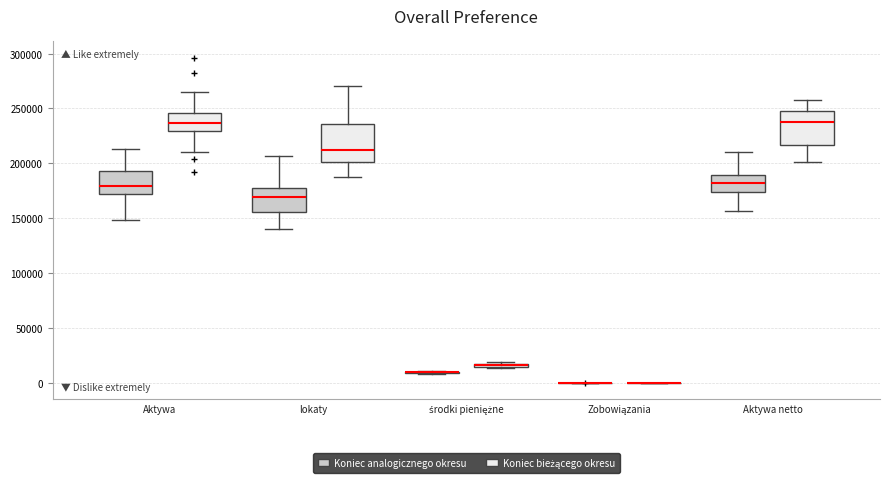

Reading left to right, transcribe this box plot: for each box, give where its median line is, the range the box spans, and where its two whiskers end, as read against the y-axis. The values are not printed on the chart, so give them approximately, as read against the axis.

Aktywa (Koniec analogicznego okresu): median 180000, box 170000 to 195000, whiskers 150000 to 215000
Aktywa (Koniec bieżącego okresu): median 235000, box 230000 to 245000, whiskers 210000 to 265000
lokaty (Koniec analogicznego okresu): median 170000, box 155000 to 180000, whiskers 140000 to 205000
lokaty (Koniec bieżącego okresu): median 215000, box 200000 to 235000, whiskers 185000 to 270000
środki pieniężne (Koniec analogicznego okresu): box collapsed to a line at 10000, whiskers 10000 to 10000
środki pieniężne (Koniec bieżącego okresu): box collapsed to a line at 15000, whiskers 15000 to 20000
Zobowiązania (Koniec analogicznego okresu): box collapsed to a line at 0, whiskers 0 to 0
Zobowiązania (Koniec bieżącego okresu): box collapsed to a line at 0, whiskers 0 to 0
Aktywa netto (Koniec analogicznego okresu): median 180000, box 175000 to 190000, whiskers 155000 to 210000
Aktywa netto (Koniec bieżącego okresu): median 240000, box 215000 to 245000, whiskers 200000 to 260000